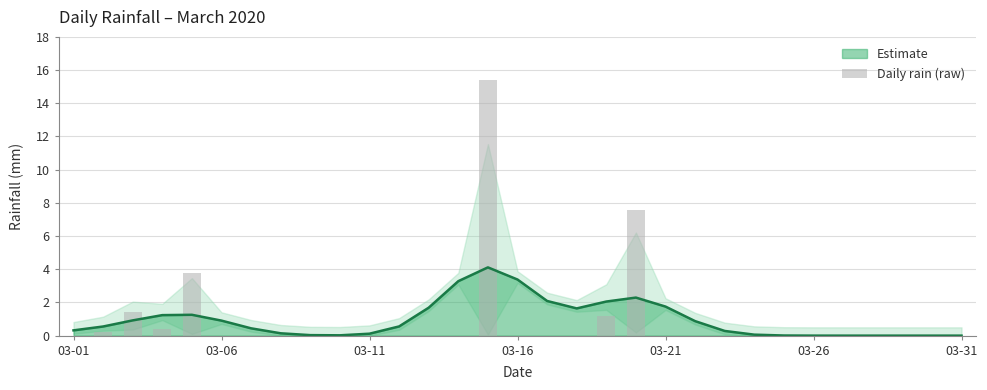

Reading left to right, list all the values displayed in this chart.

0.0	0.2	1.4	0.4	3.8	0.0	0.0	0.0	0.0	0.0	0.0	0.0	0.0	0.0	15.4	0.0	0.0	0.0	1.2	7.6	0.0	0.0	0.0	0.0	0.0	0.0	0.0	0.0	0.0	0.0	0.0